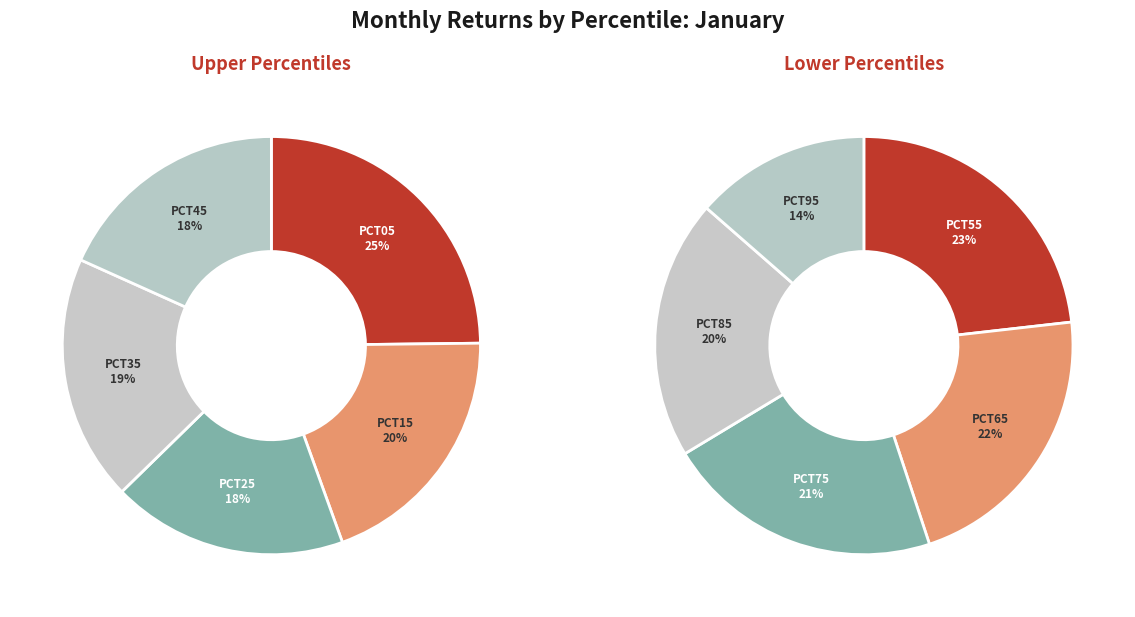

Do pct05 and pct45 together represent more than half of the pie?

No